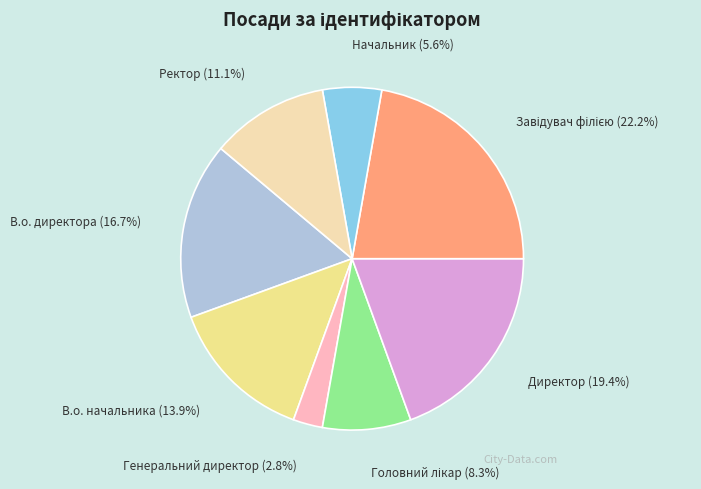

Which category has the smallest portion of the pie?

Генеральний директор